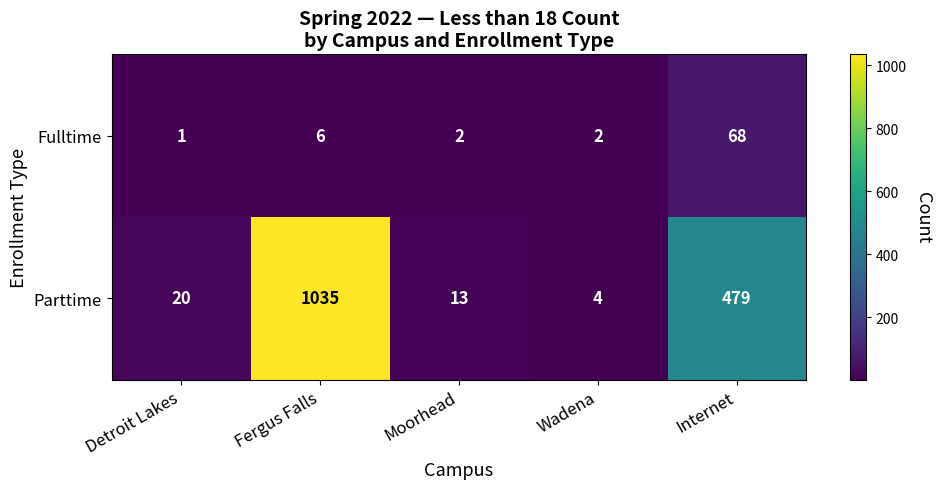

Is it true that Fulltime equals 10 at Fergus Falls?

False